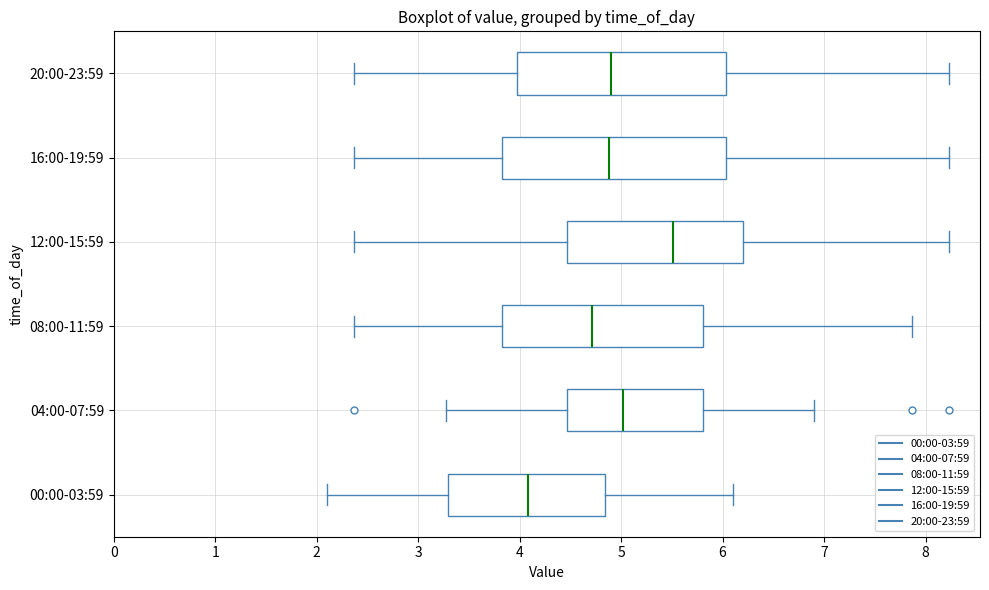

Reading bottom to top, transcribe this box plot: for each box, give where its median line is, the range the box spans, and where its two whiskers end, as read against the x-axis. The values are not printed on the chart, so give them approximately, as read against the axis.

00:00-03:59: median 4.1, box 3.3 to 4.8, whiskers 2.1 to 6.1
04:00-07:59: median 5.0, box 4.5 to 5.8, whiskers 3.3 to 6.9
08:00-11:59: median 4.7, box 3.8 to 5.8, whiskers 2.4 to 7.9
12:00-15:59: median 5.5, box 4.5 to 6.2, whiskers 2.4 to 8.2
16:00-19:59: median 4.9, box 3.8 to 6.0, whiskers 2.4 to 8.2
20:00-23:59: median 4.9, box 4.0 to 6.0, whiskers 2.4 to 8.2